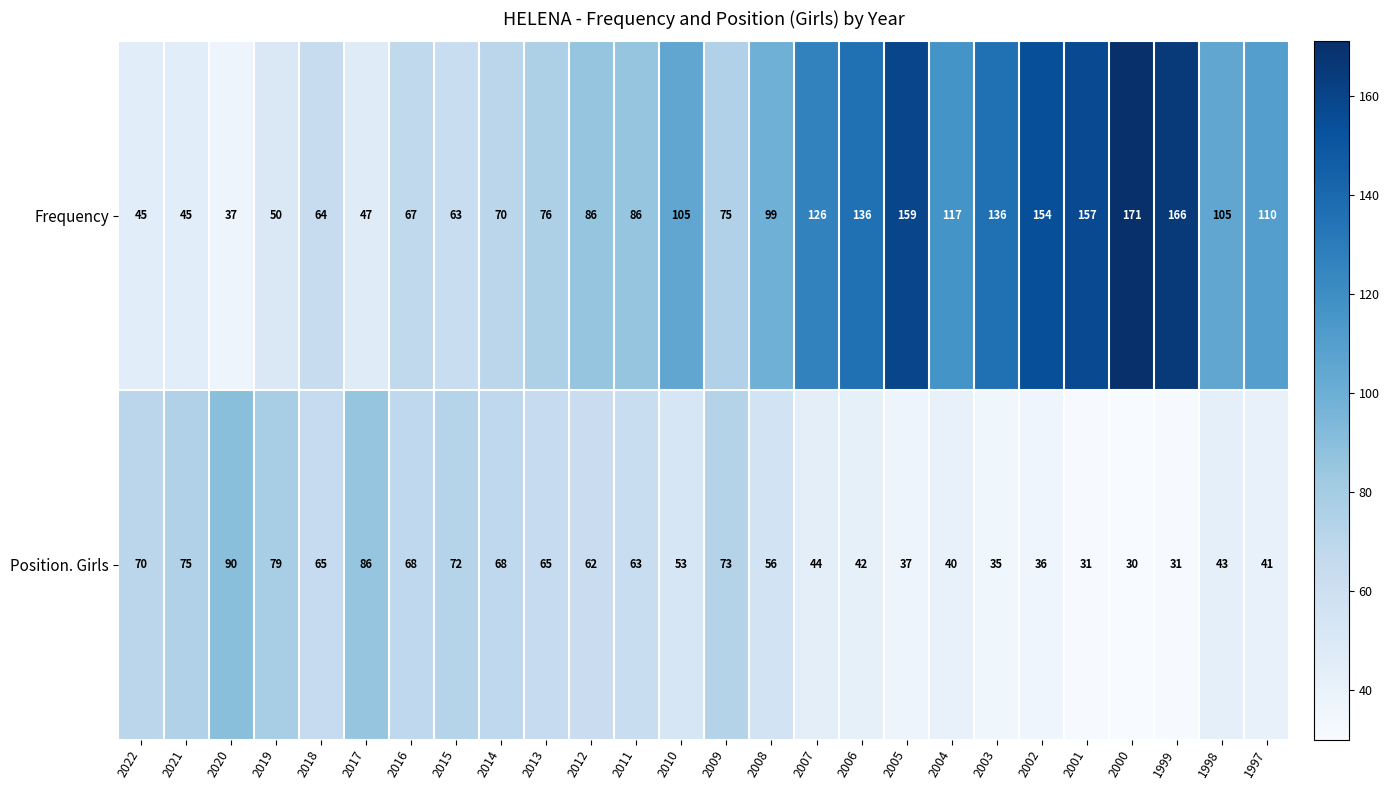

The Frequency series shows 99 at 2008. True or false?

True